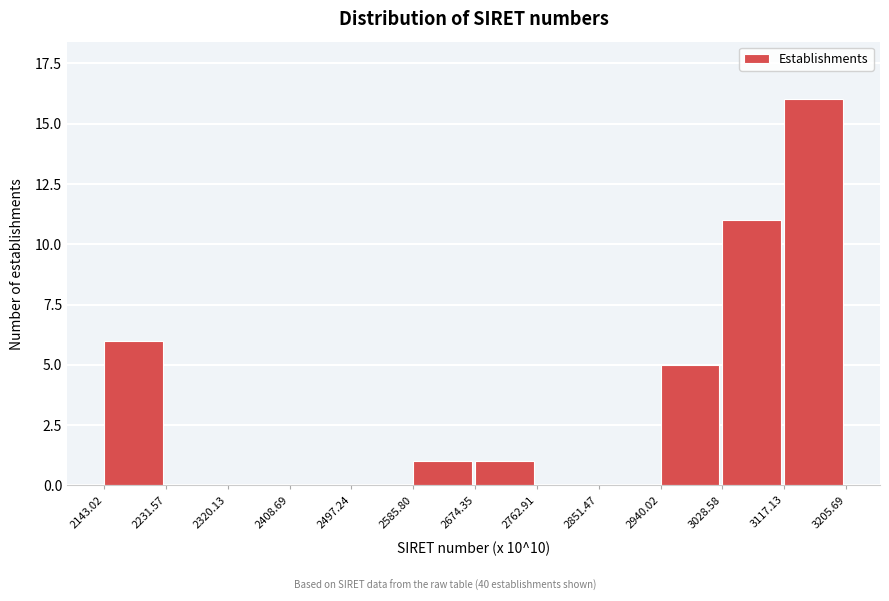

Reading left to right, what are all the values shown in this chart?

2143.02=6	2231.57=0	2320.13=0	2408.69=0	2497.24=0	2585.80=1	2674.35=1	2762.91=0	2851.47=0	2940.02=5	3028.58=11	3117.13=16